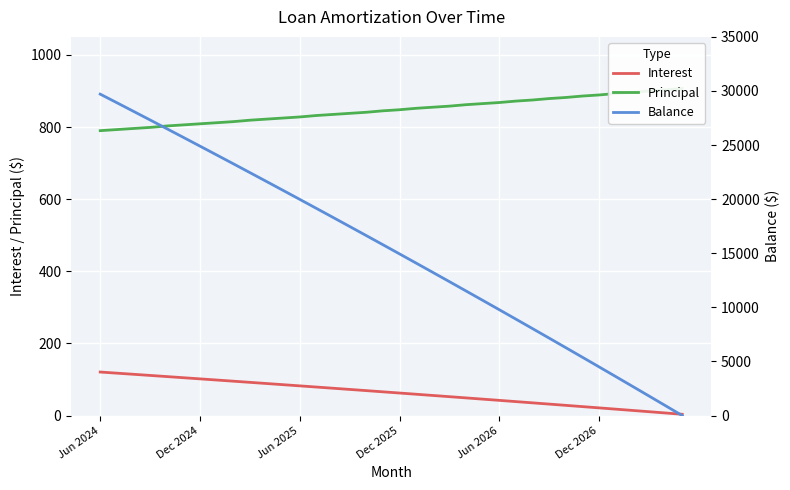

Is it true that Interest equals 21.3 at Dec 2026?

True